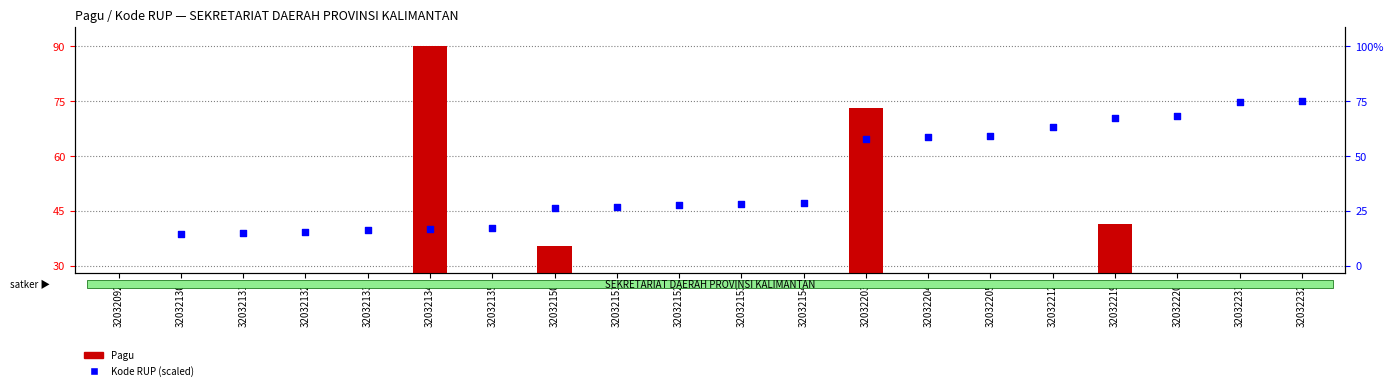

What are all the series names shown in the legend?

Pagu, Kode RUP (scaled)